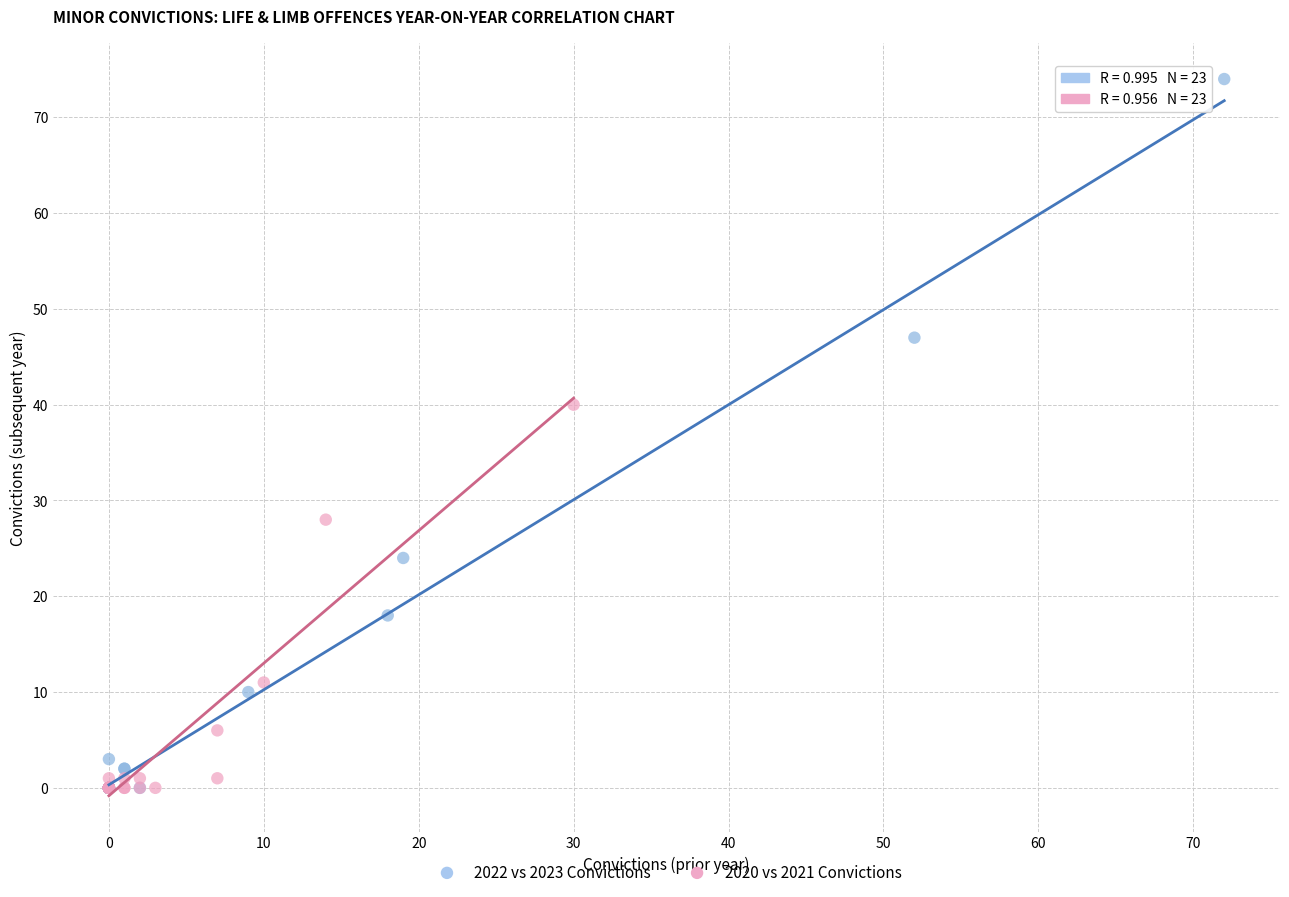

Which series reaches the maximum Y coordinate?

2022 vs 2023 Convictions